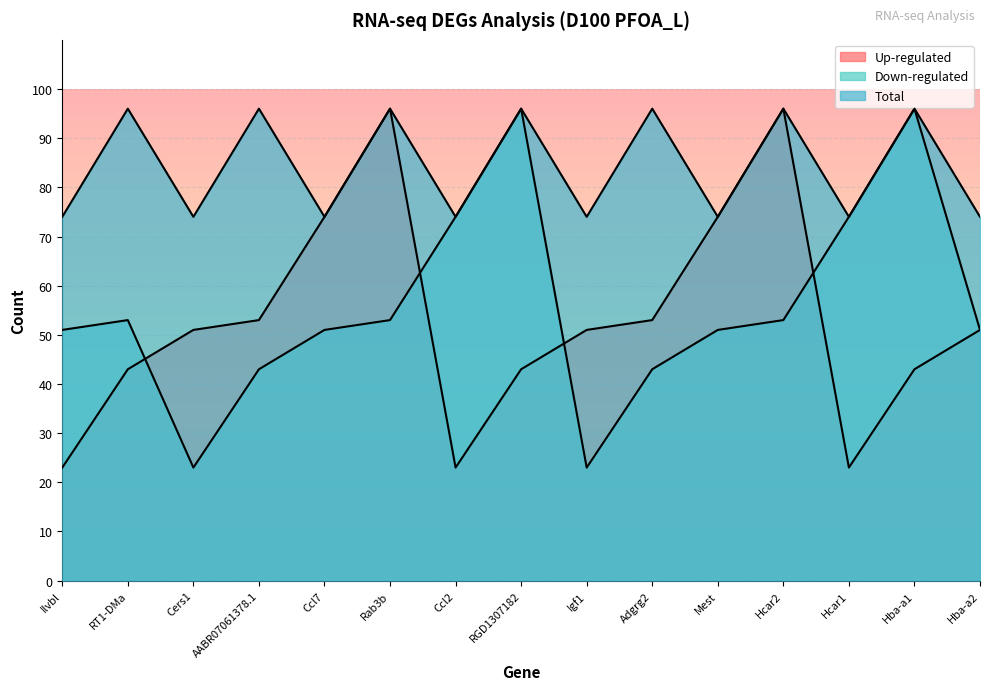

What is the label of the 4th point from the right?

Hcar2